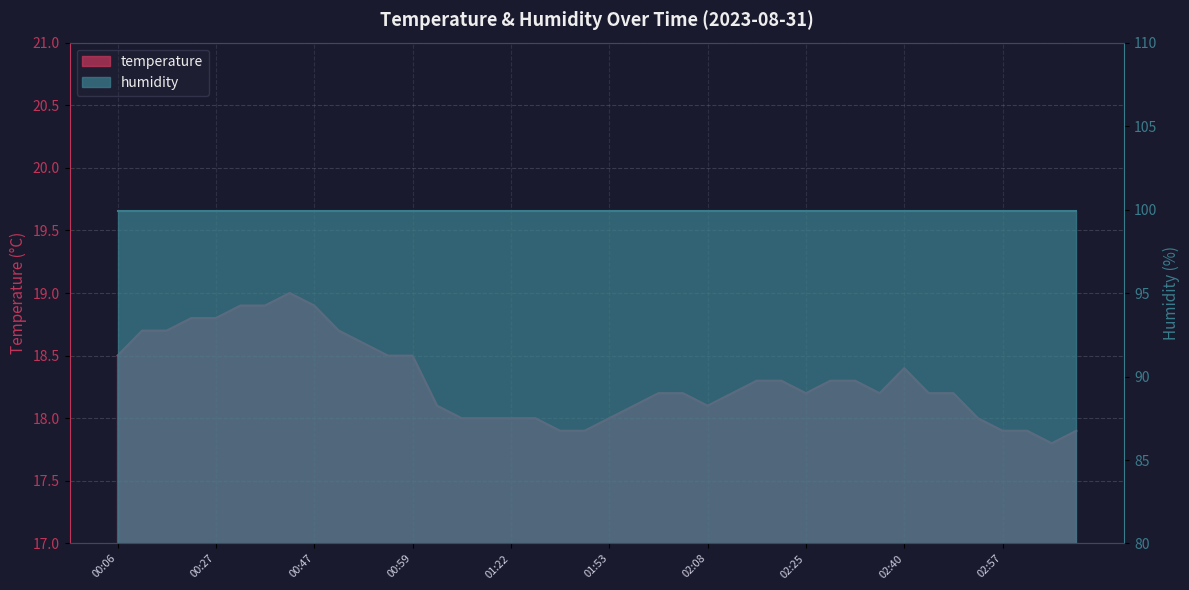

The chart shows a value of 18.9 at 00:40. True or false?

True